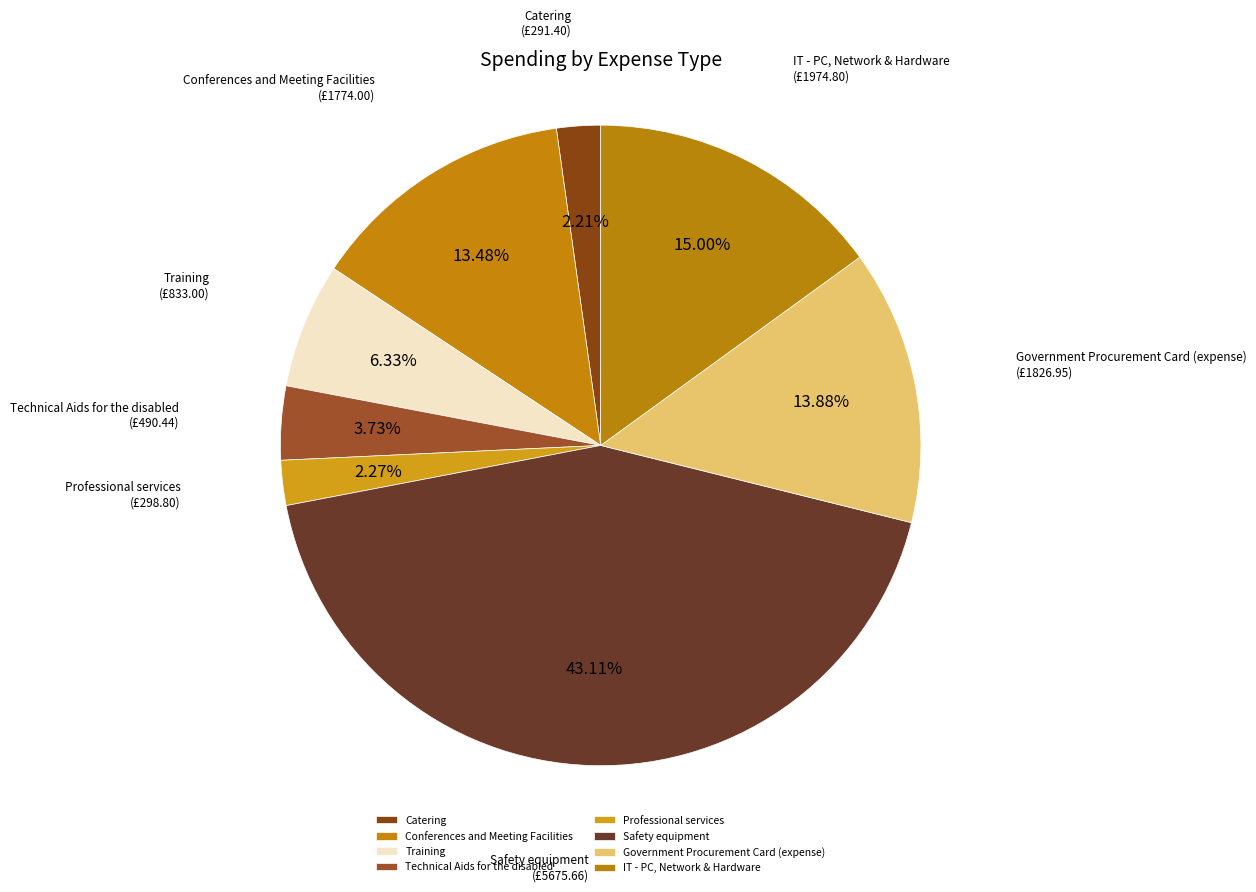

What is the largest slice in the pie chart?

Safety equipment